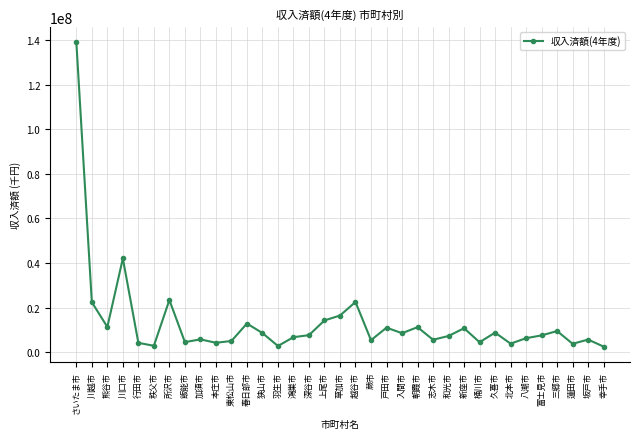

Approximately how many times larger is the value at 富士見市 compared to 羽生市?

2.7